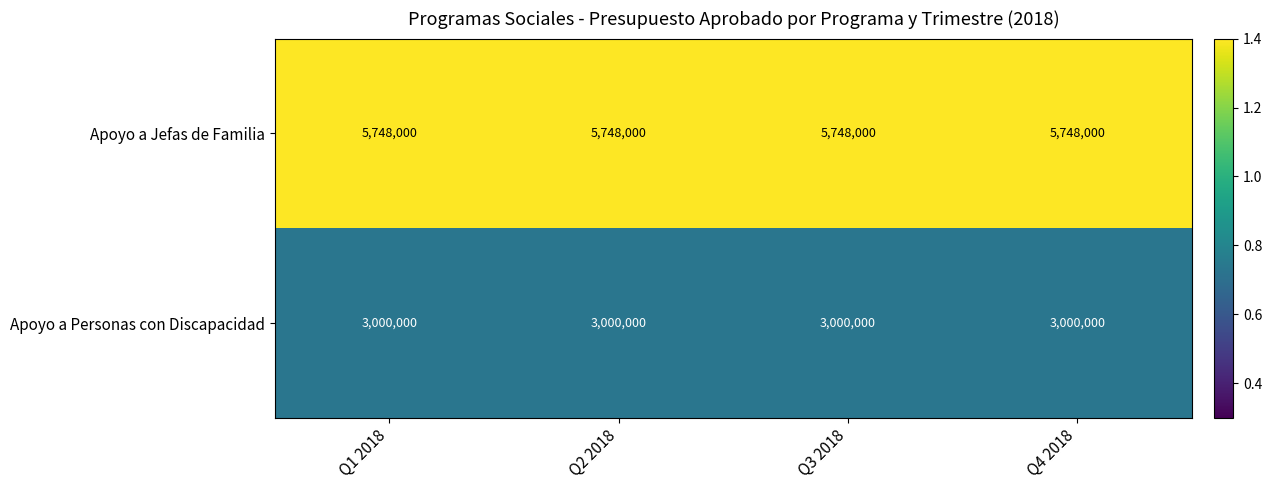

What is the lowest value of the Apoyo a Personas con Discapacidad series?

3000000